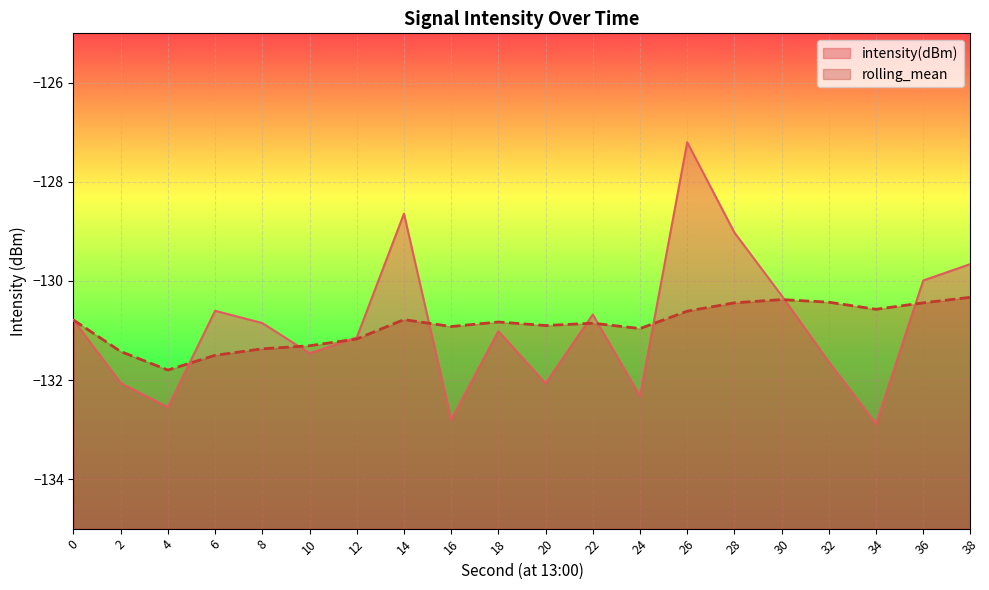

What is the average value of the rolling_mean series?

-130.9